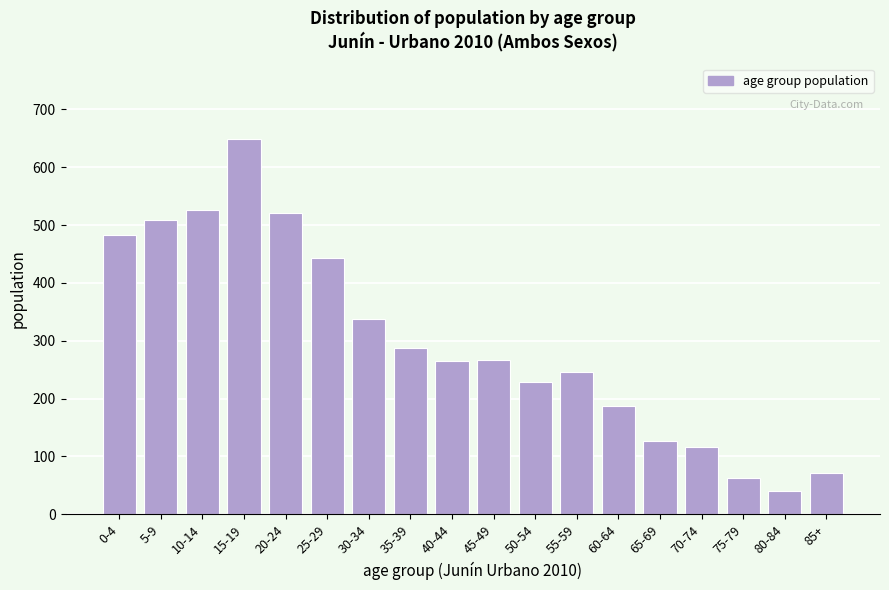

What is the value of the 4th bar from the left?

649